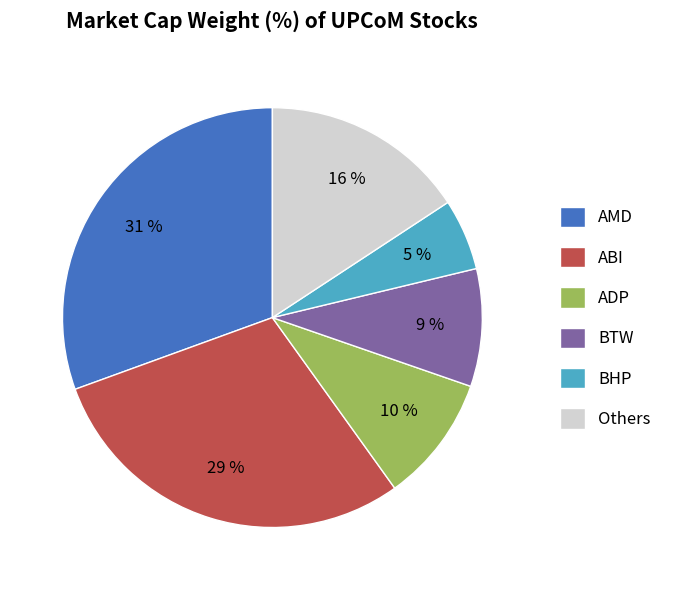

Which has a higher value, ADP or AMD?

AMD